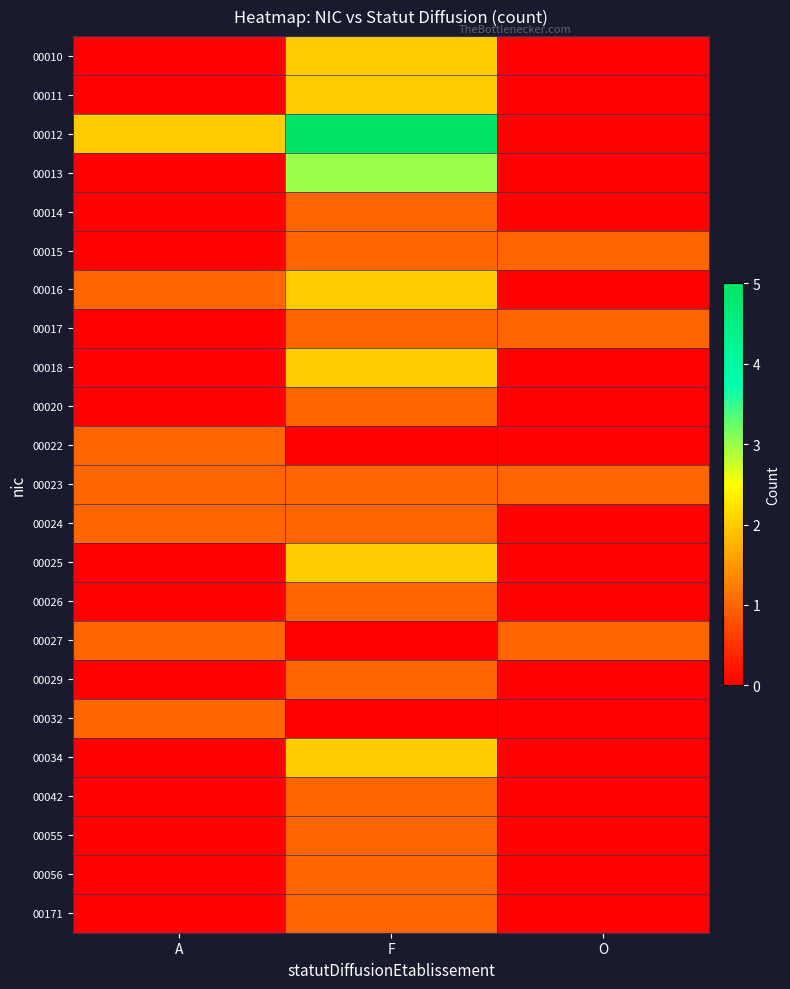

Which series has the largest total across all categories?

00012